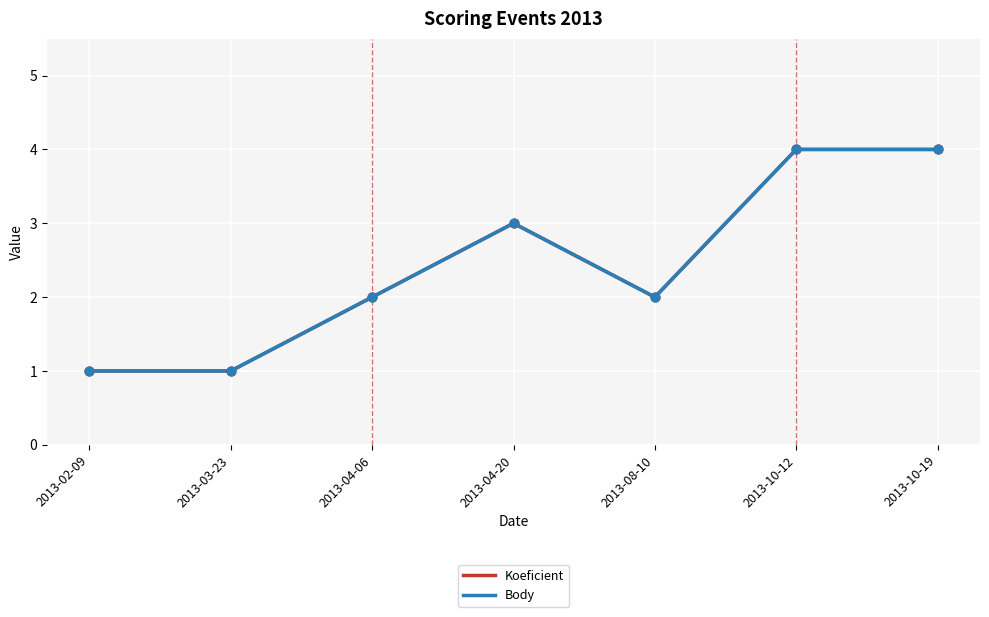

Is this an area chart (filled region under the line)?

No